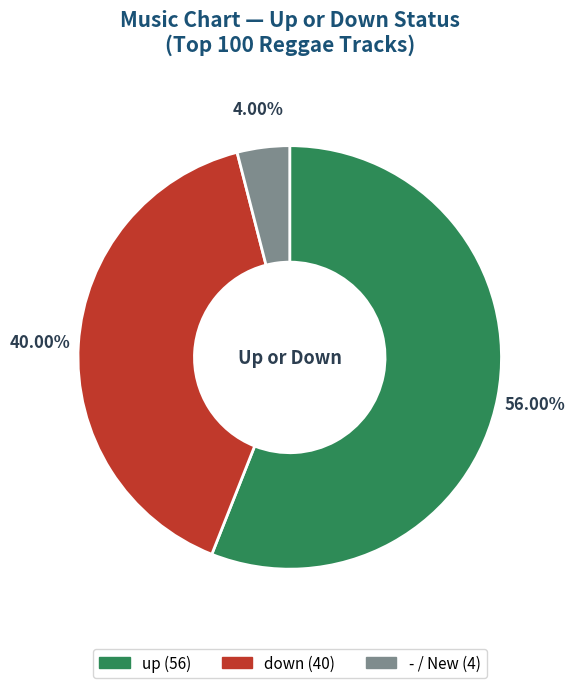

What percentage do - and up together represent?

60.0%